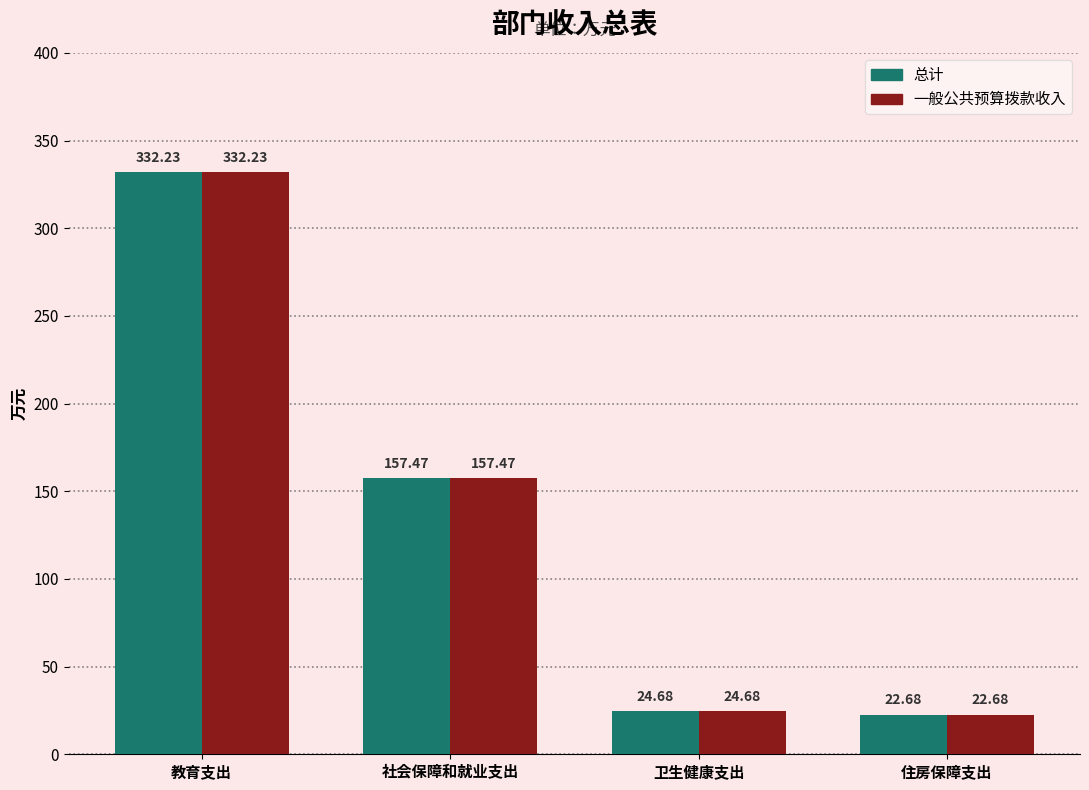

What is the sum of all 一般公共预算拨款收入 values?

537.1